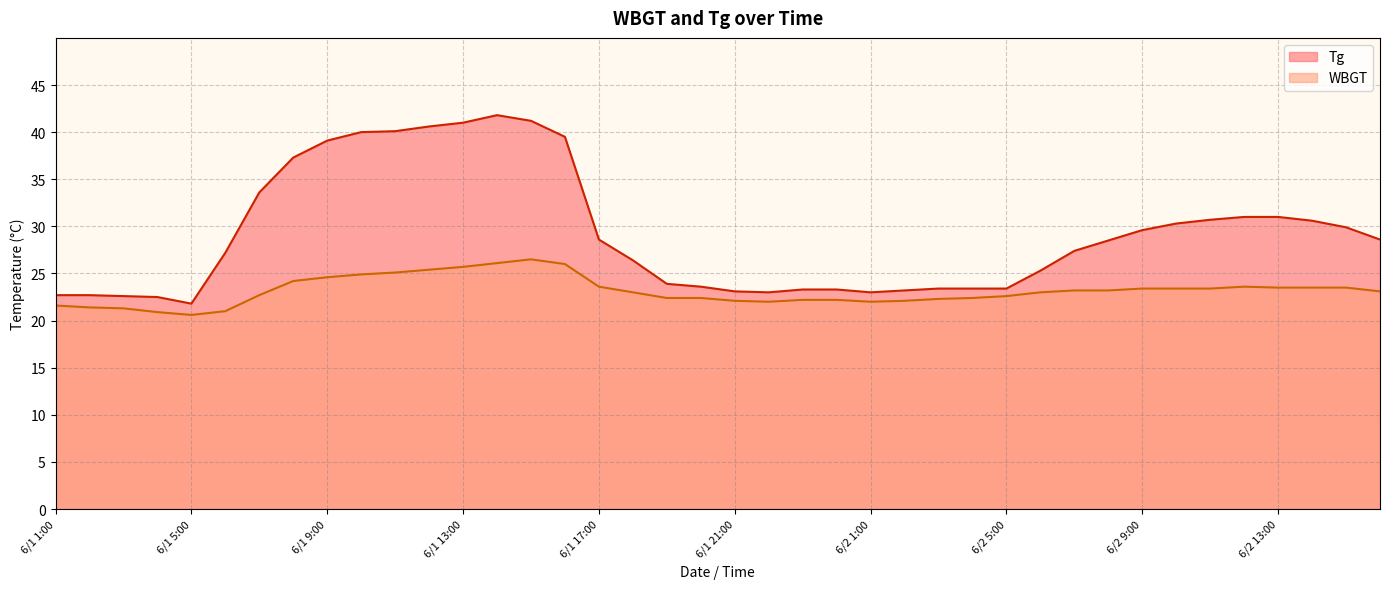

Between 6/2 4:00 and 6/1 24:00, which is larger?

6/2 4:00